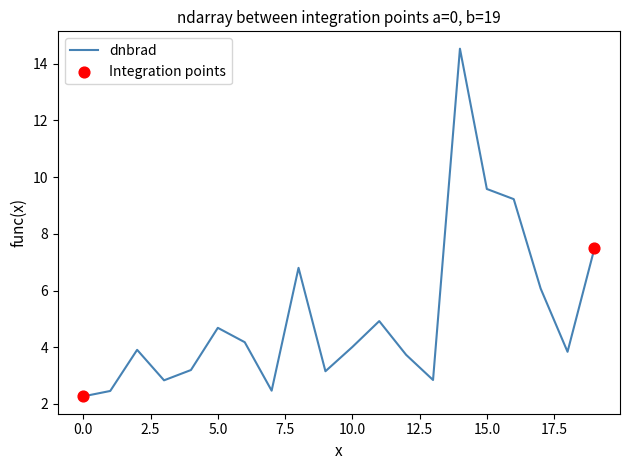

What is the maximum value shown in the chart?

14.5